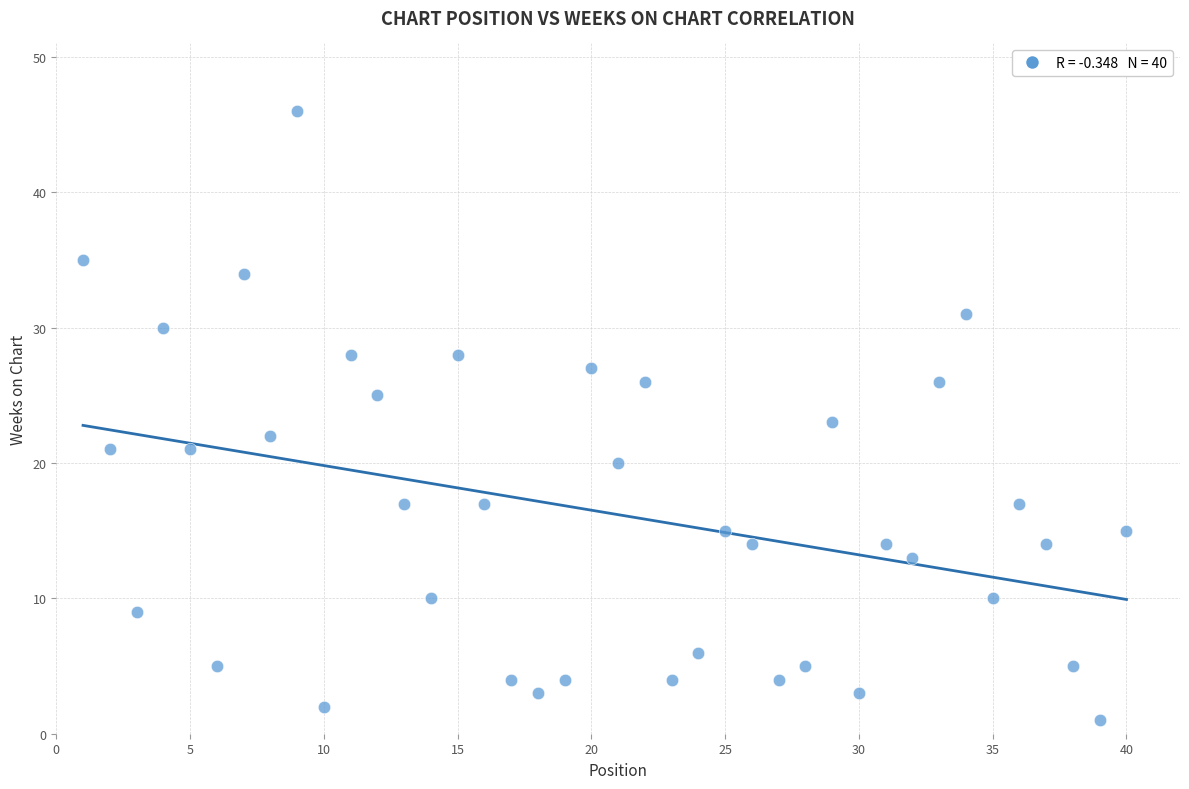

What is the range of Y values (max minus min)?

45